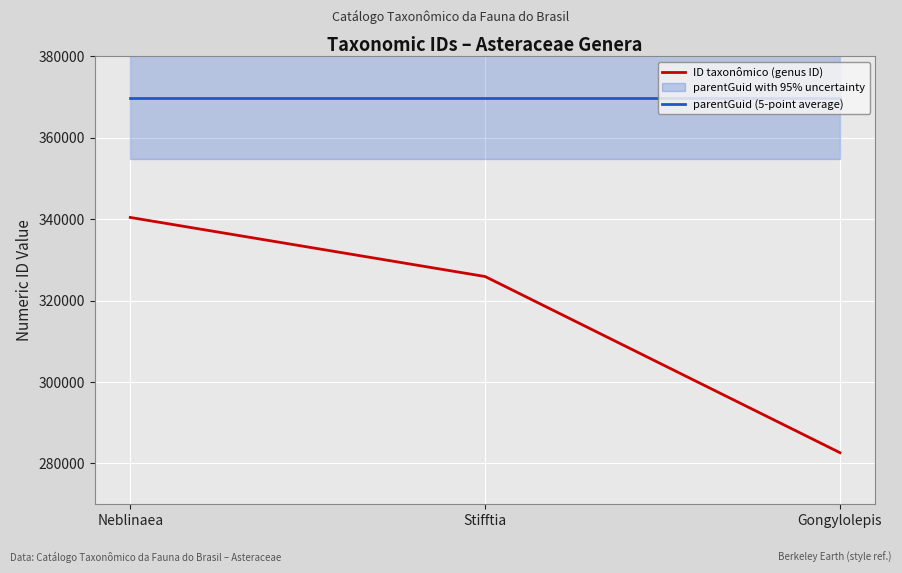

List the labels in order of ID taxonômico (genus ID) value, largest first.

Neblinaea, Stifftia, Gongylolepis